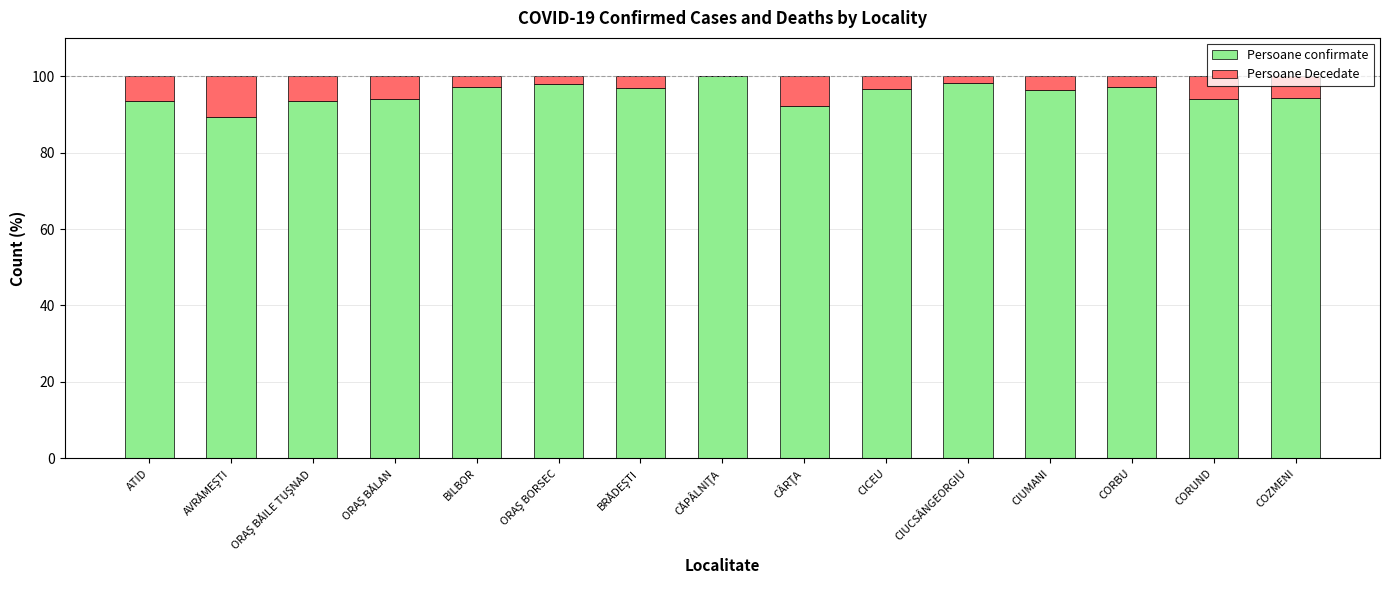

The Persoane confirmate series shows 61.7 at ATID. True or false?

False